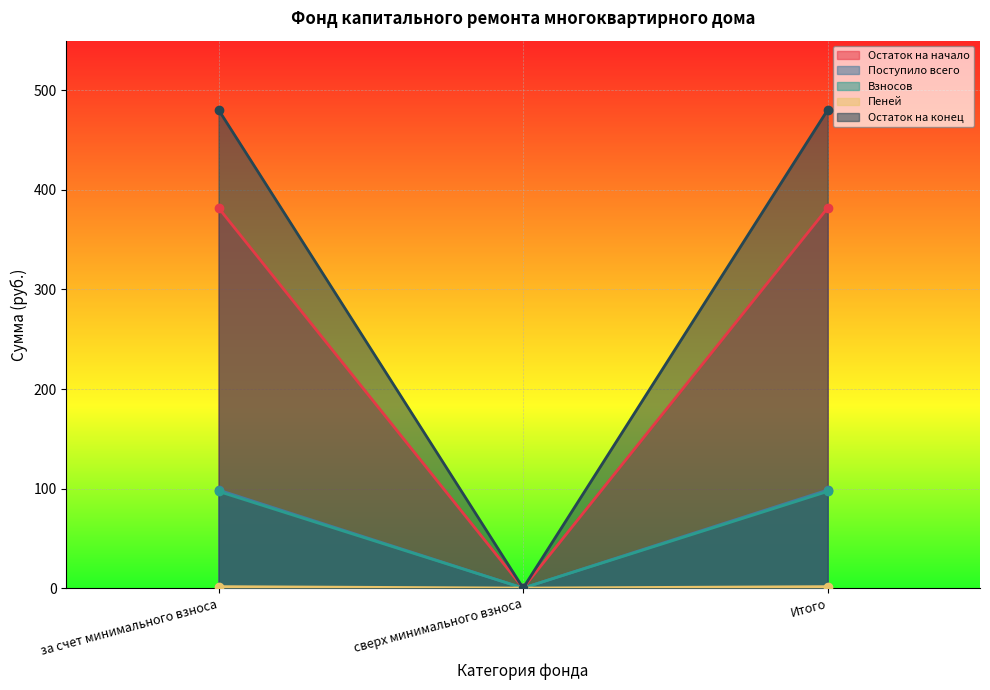

Is it true that Поступило всего equals 143.2 at за счет минимального взноса?

False